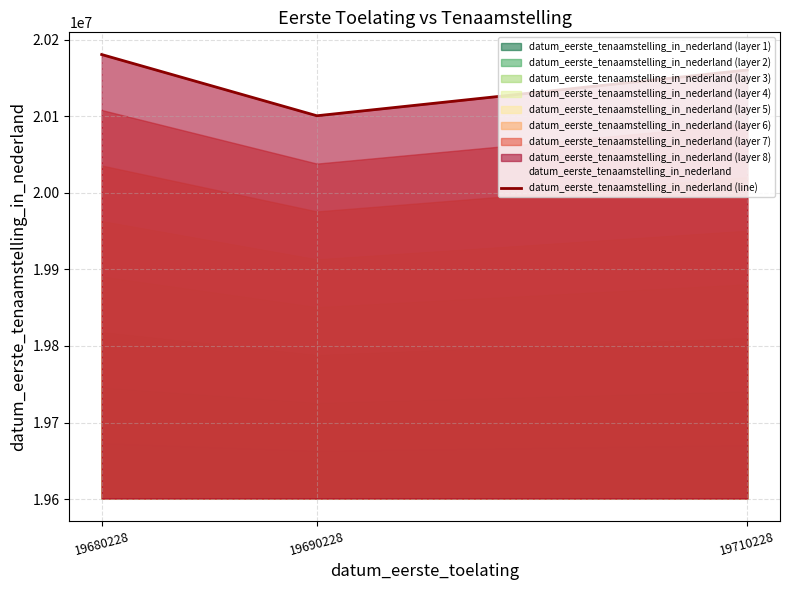

Is it true that the value at 19710228 is 20160517?

True